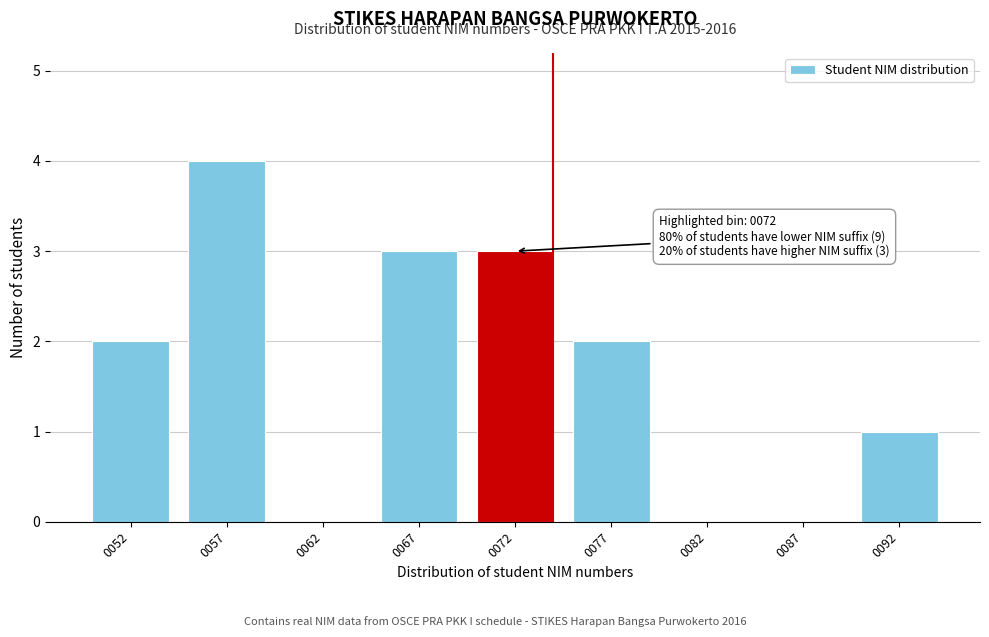

Reading left to right, list all the values displayed in this chart.

0052=2	0057=4	0062=0	0067=3	0072=3	0077=2	0082=0	0087=0	0092=1